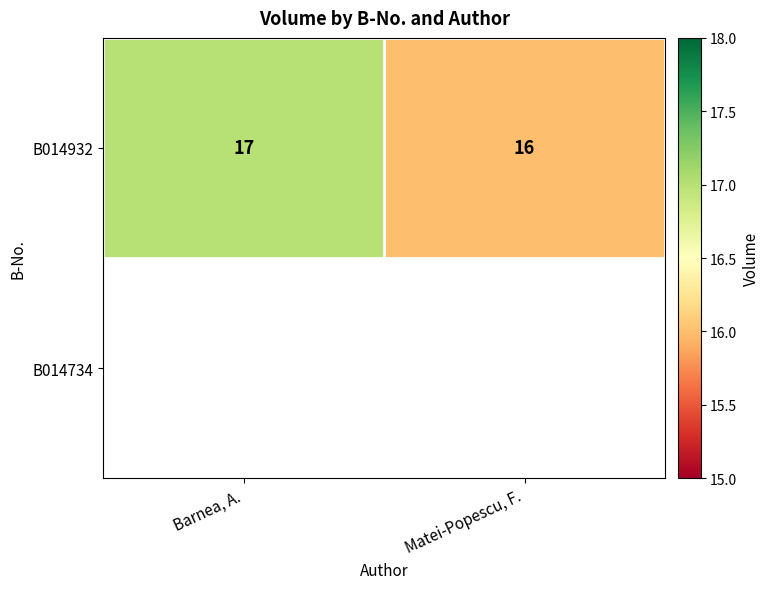

What is the ratio of the value at Barnea, A. to the value at Matei-Popescu, F.?

1.1